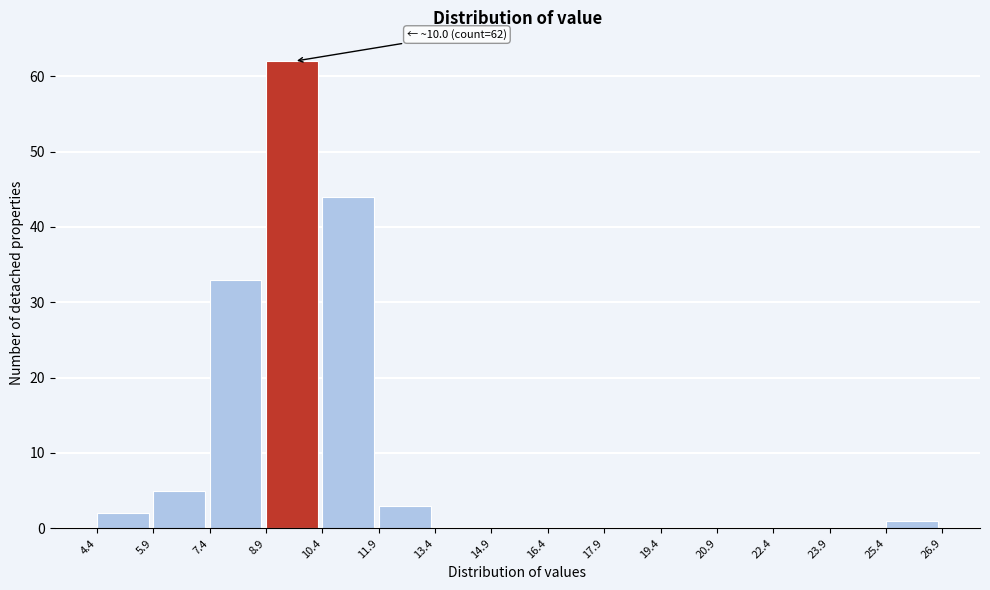

Which range on the x-axis has the tallest bar?

8.9 to 10.4